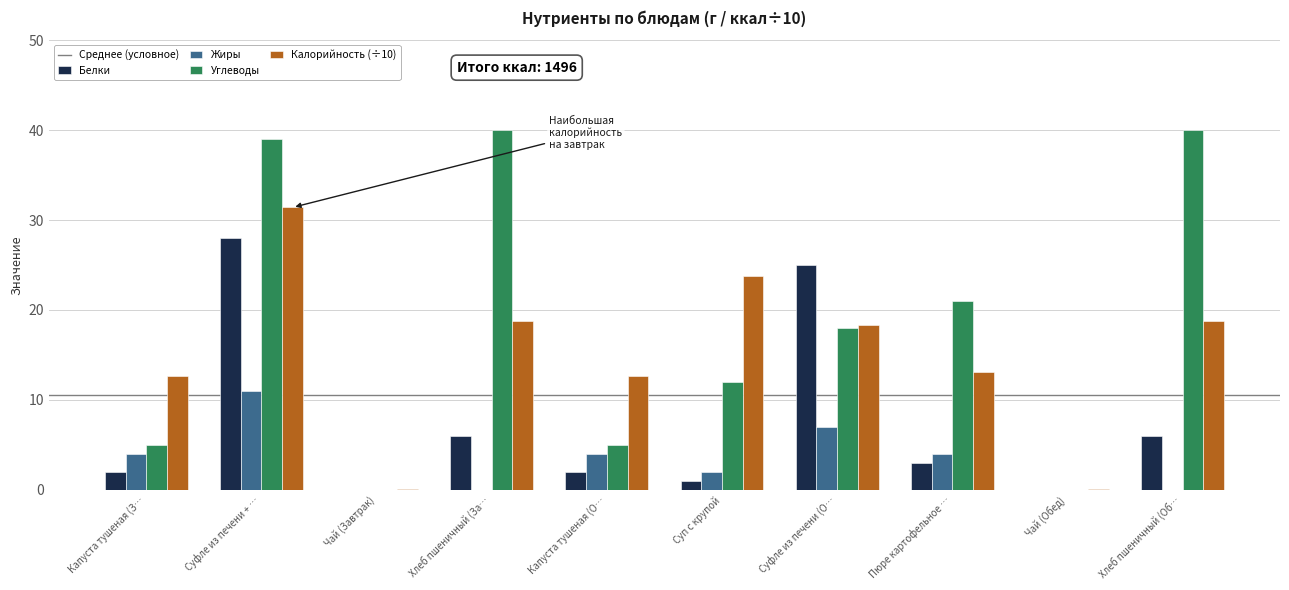

Are the bars grouped side by side (vs. stacked)?

Yes